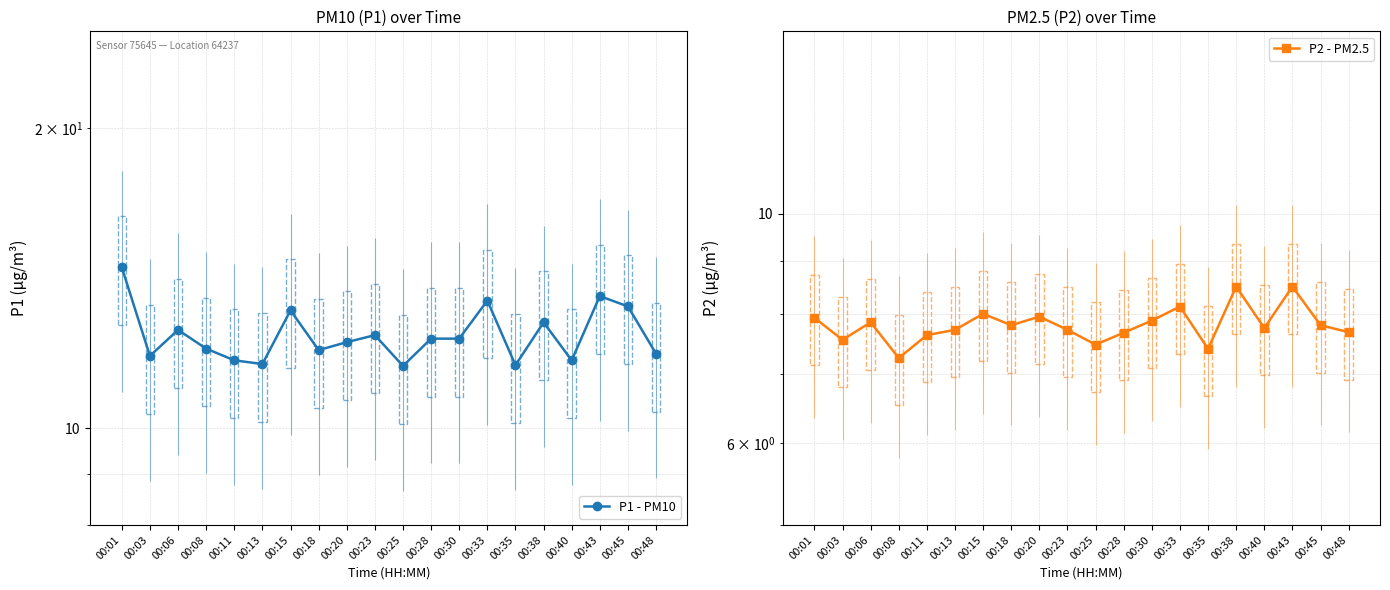

At which category does P2 - PM2.5 reach its first local valley?

00:03